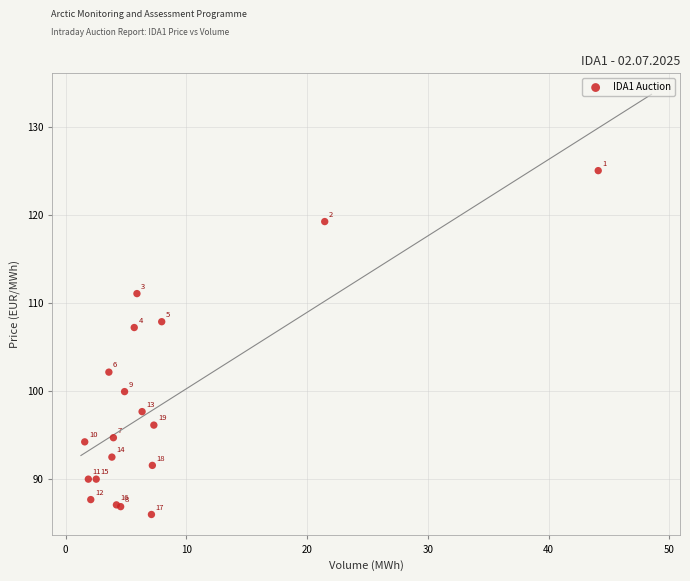

What Y value in the scatter plot is closest to 105?

107.2